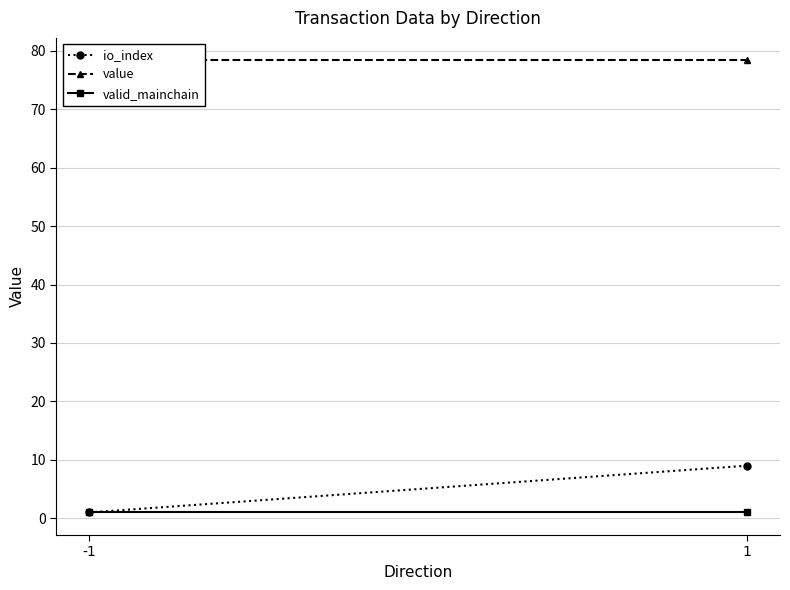

Which has a higher value, -1 or 1?

1